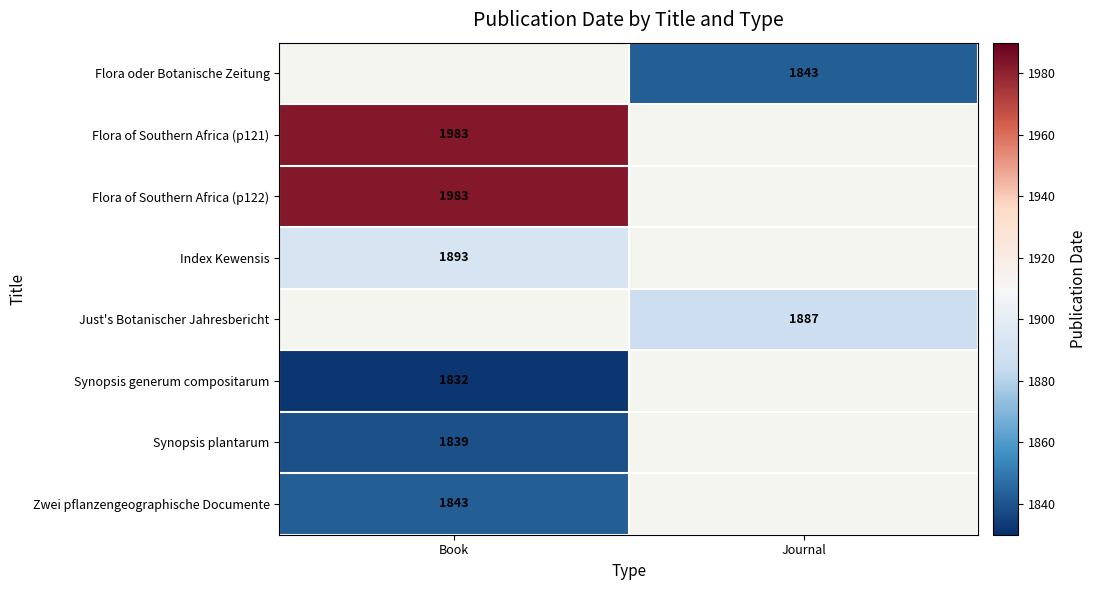

Which has a higher value, Journal or Book?

Book